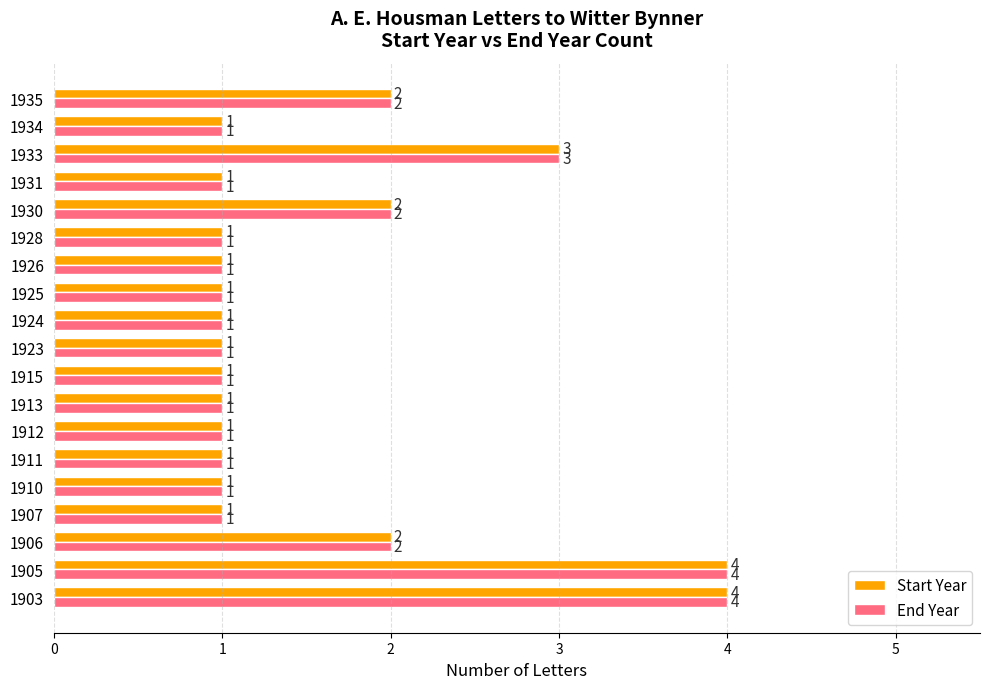

How many values in the Start Year series exceed 1?

6